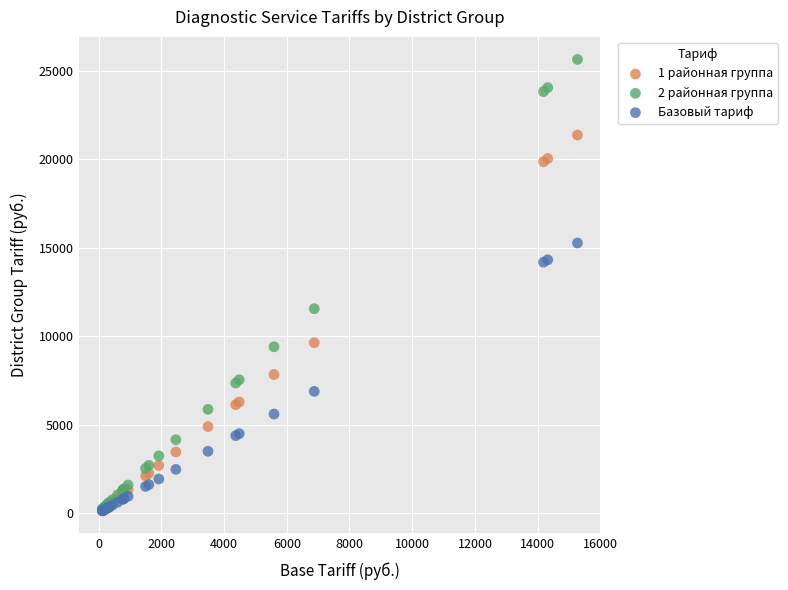

What are all the series names shown in the legend?

1 районная группа, 2 районная группа, Базовый тариф